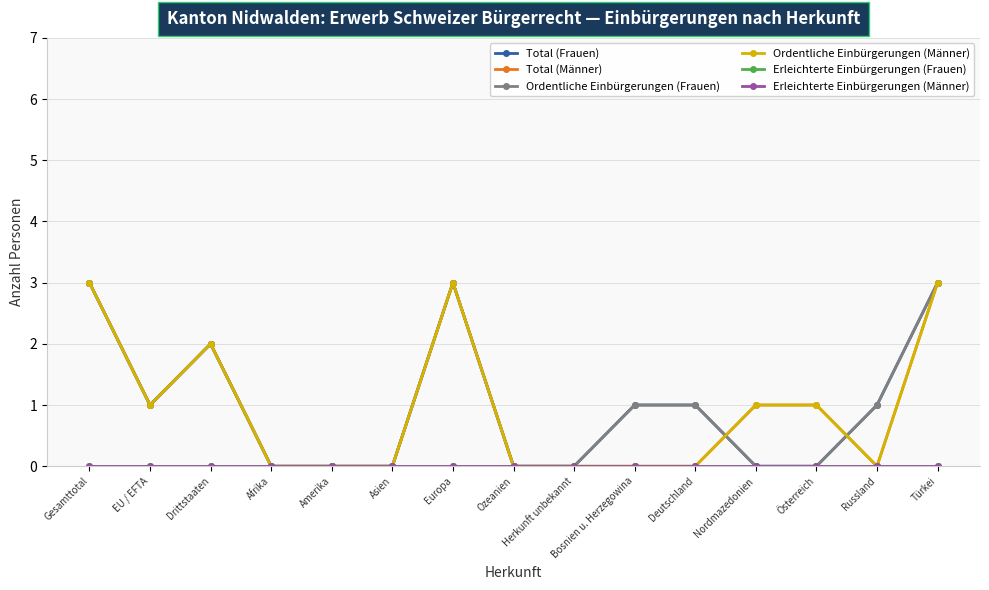

Does the chart have visible grid lines?

Yes